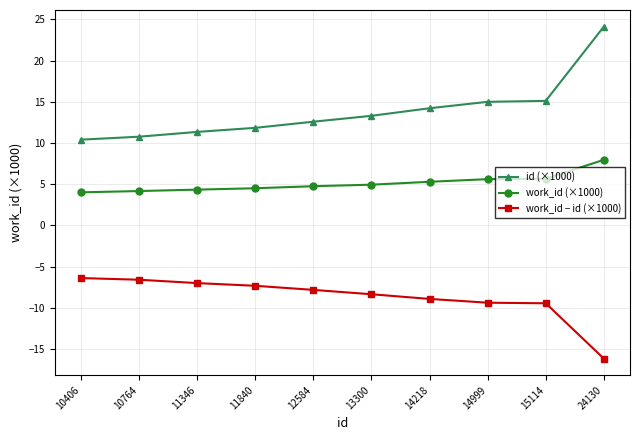

At which label does id (×1000) reach its peak?

24130